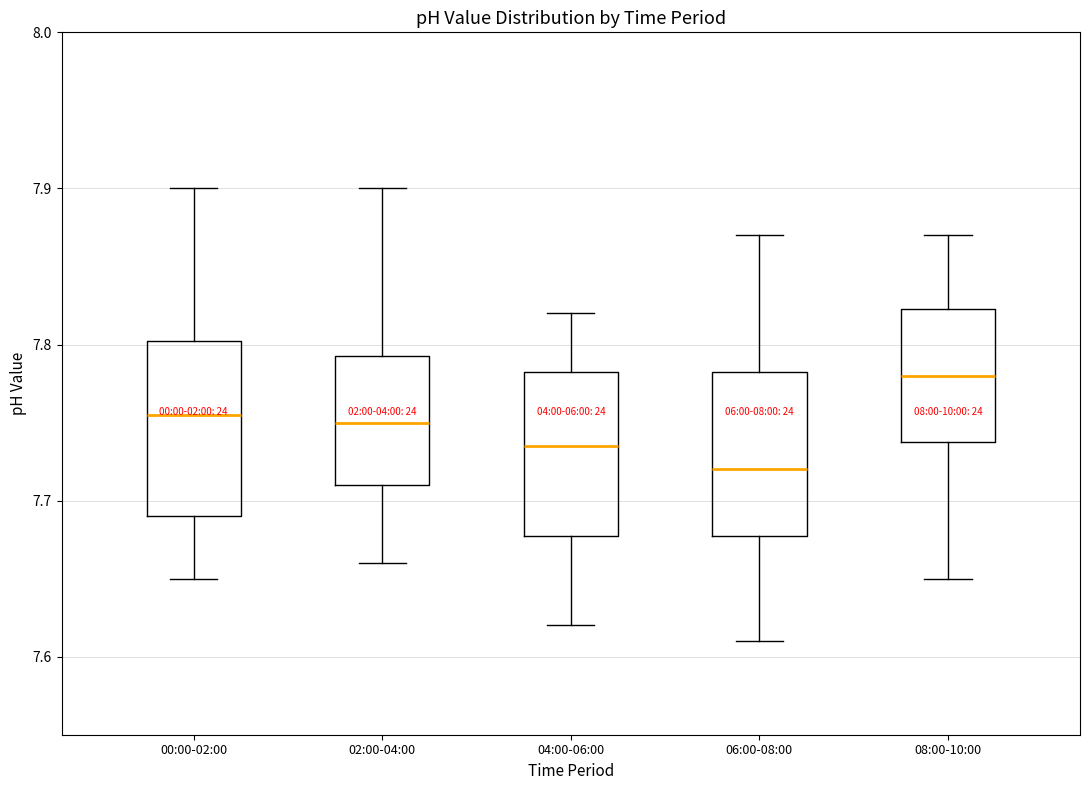

Which box has the highest median line?

08:00-10:00